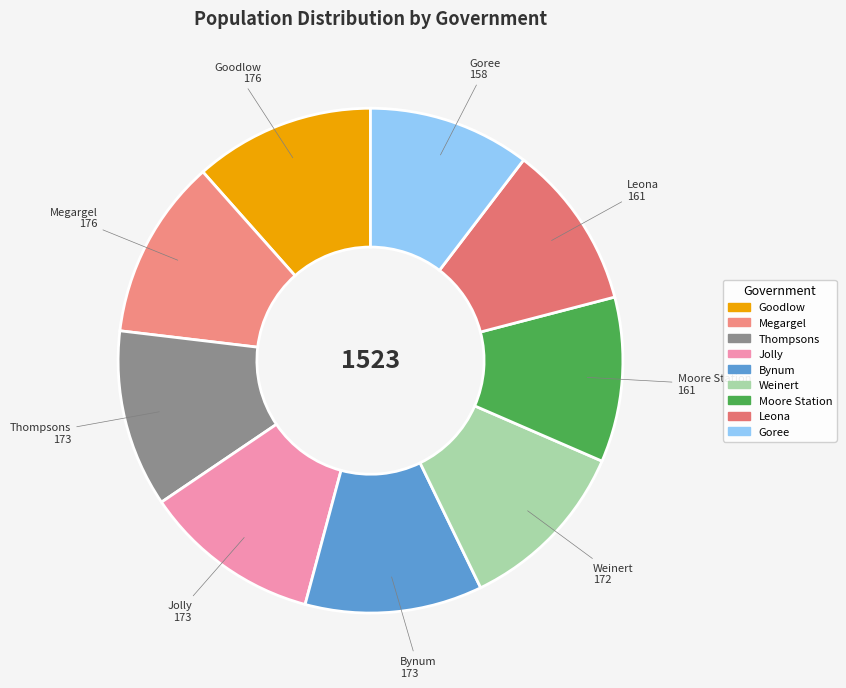

Is there a majority slice in this chart?

No